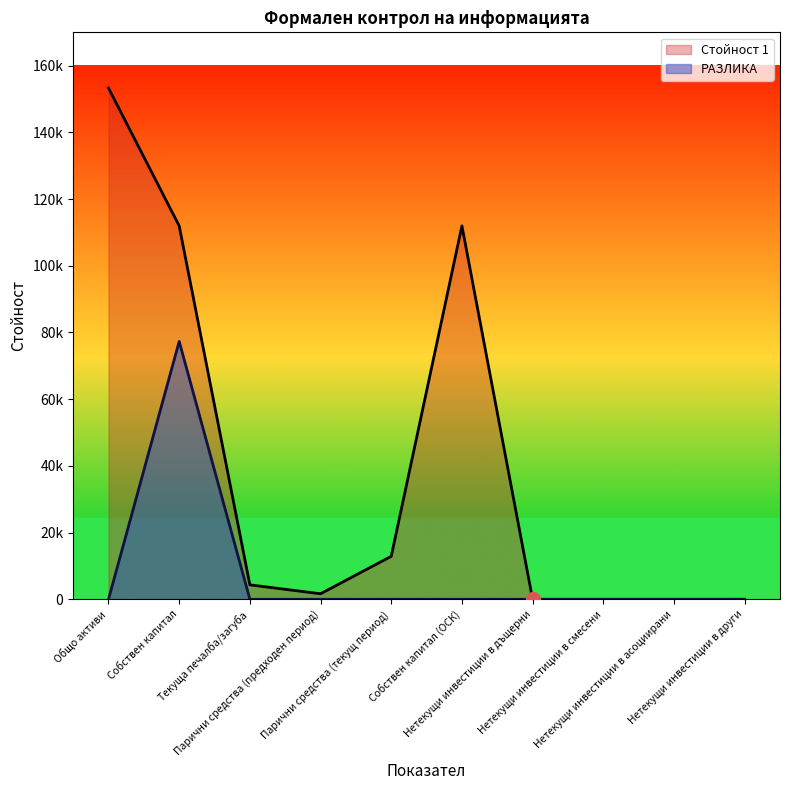

What is the difference between the maximum and minimum values in the РАЗЛИКА series?

77324